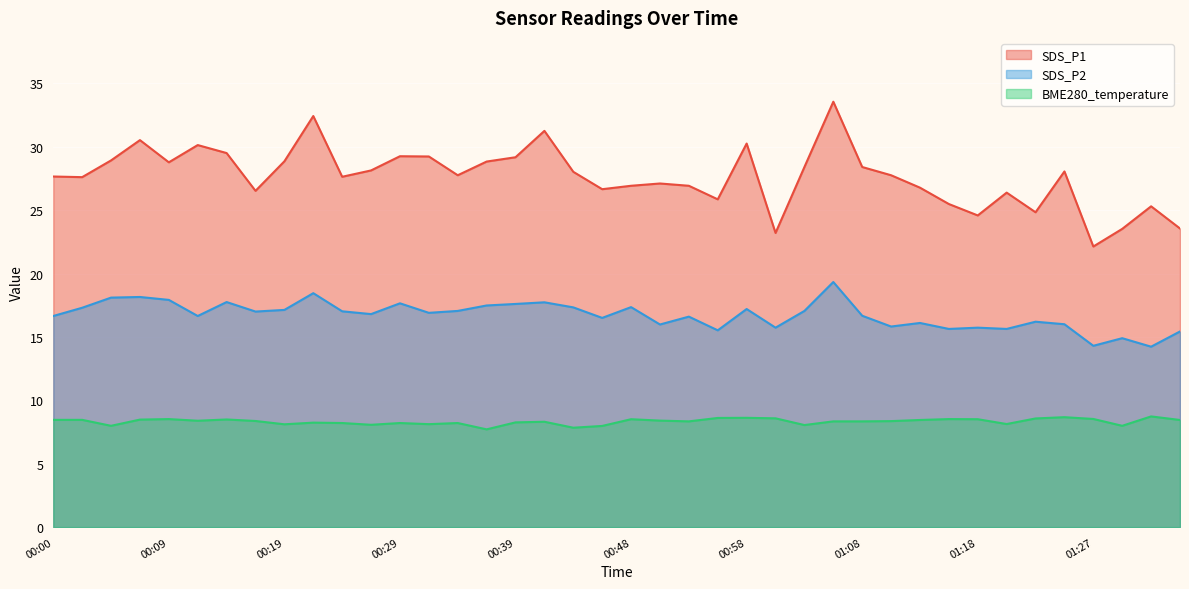

How many values in the SDS_P1 series are below 27?

15